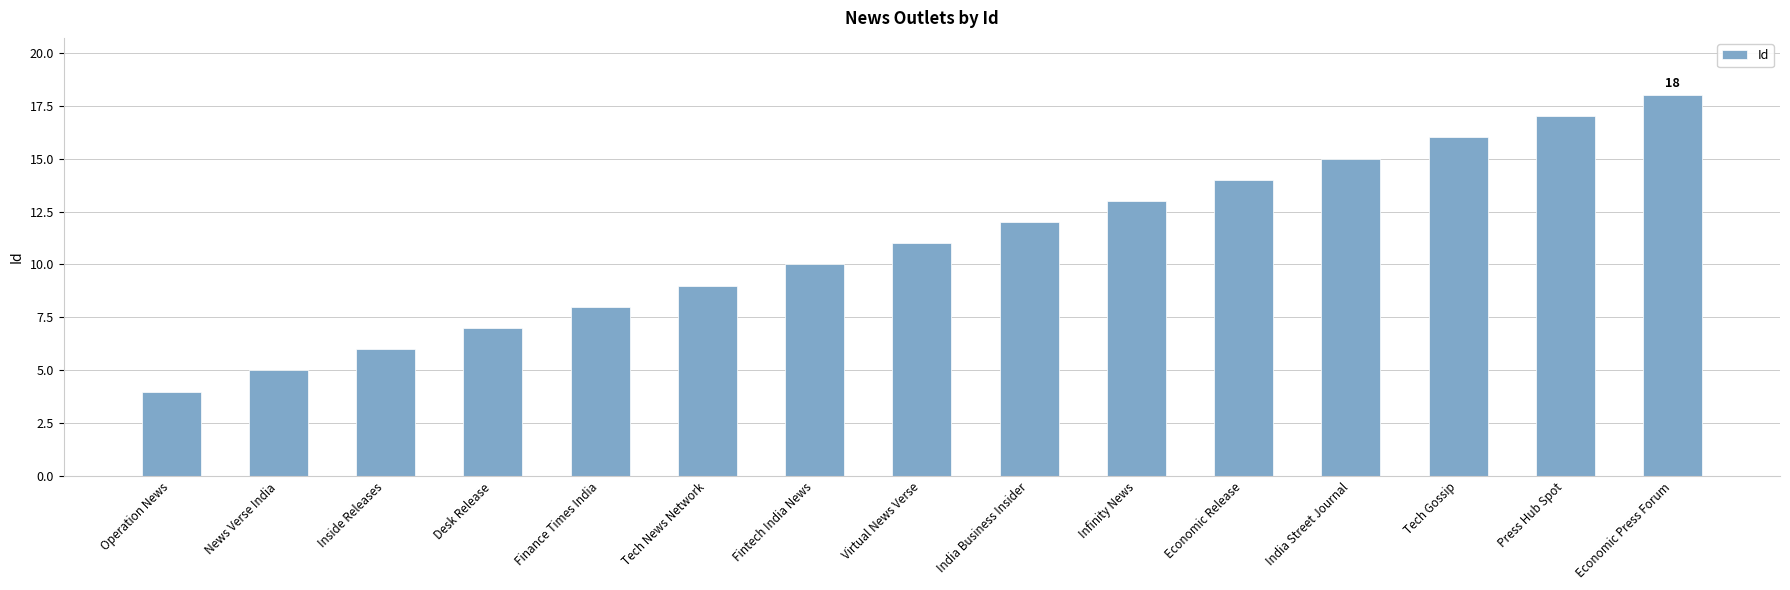

What is the sum of the values at Economic Release and Tech Gossip?

30